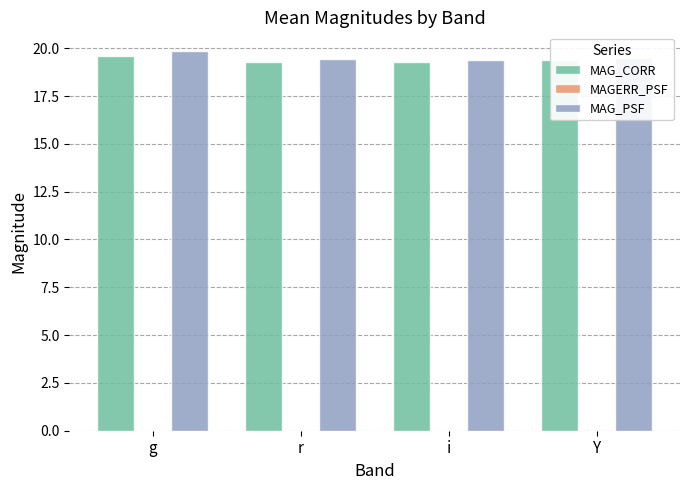

Is it true that MAG_PSF equals 34.1 at r?

False